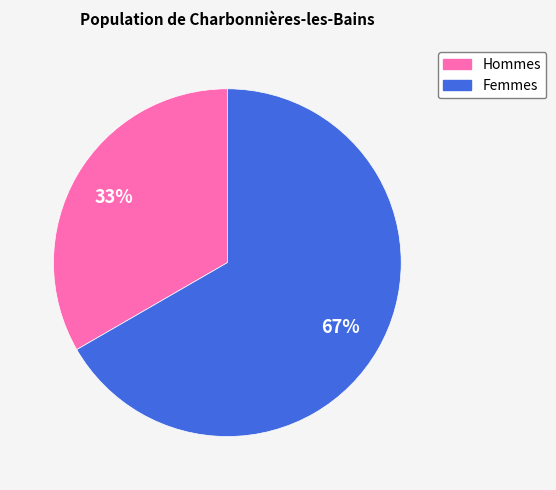

Is there a majority slice in this chart?

Yes